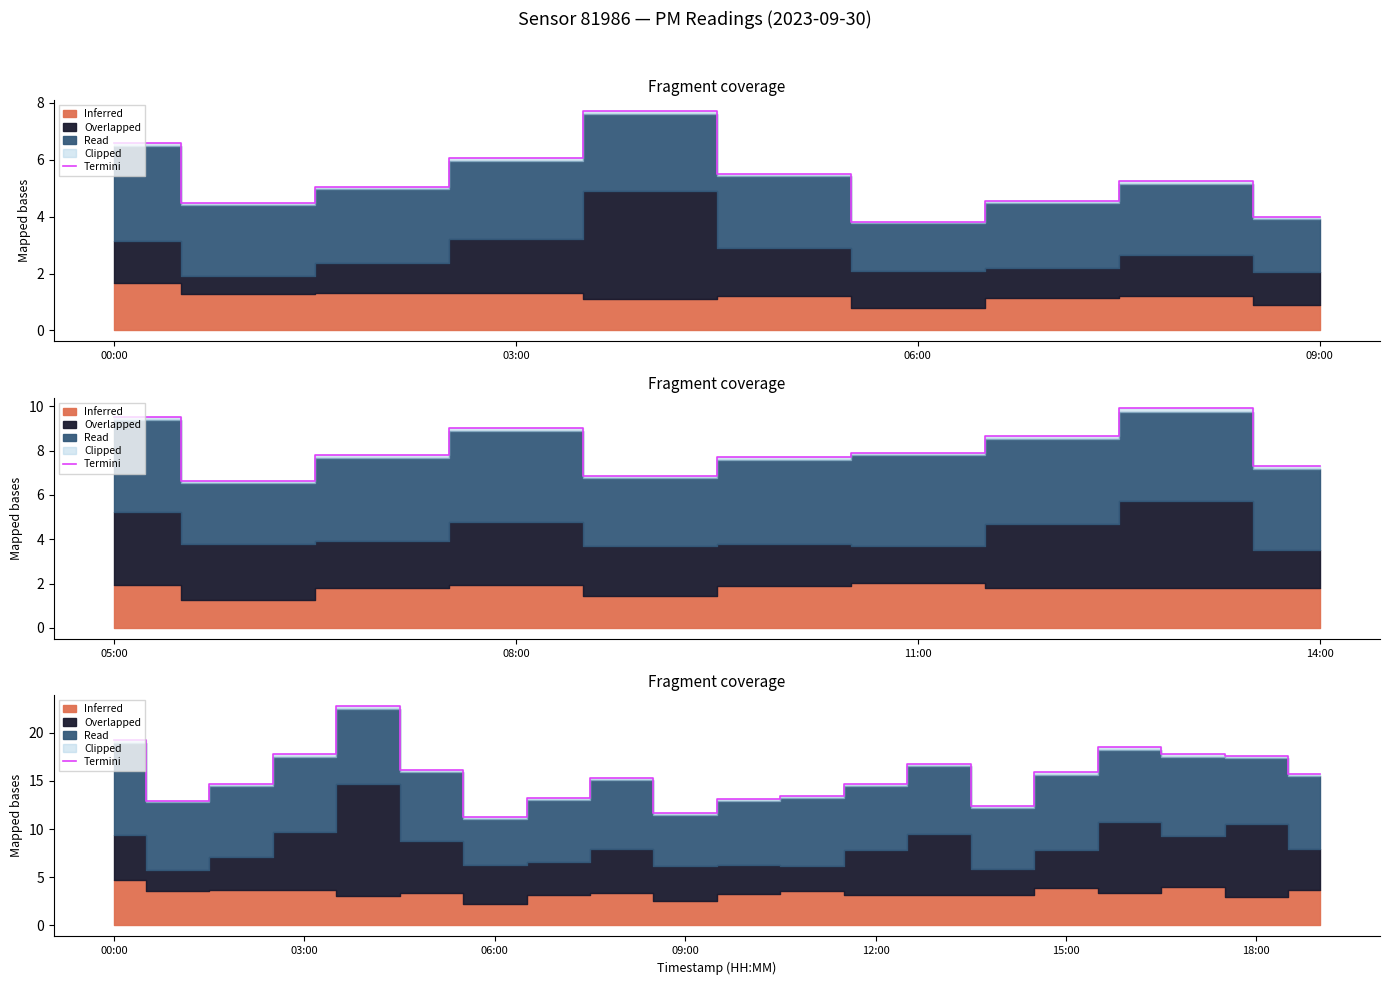

How many data points are above 15?

11